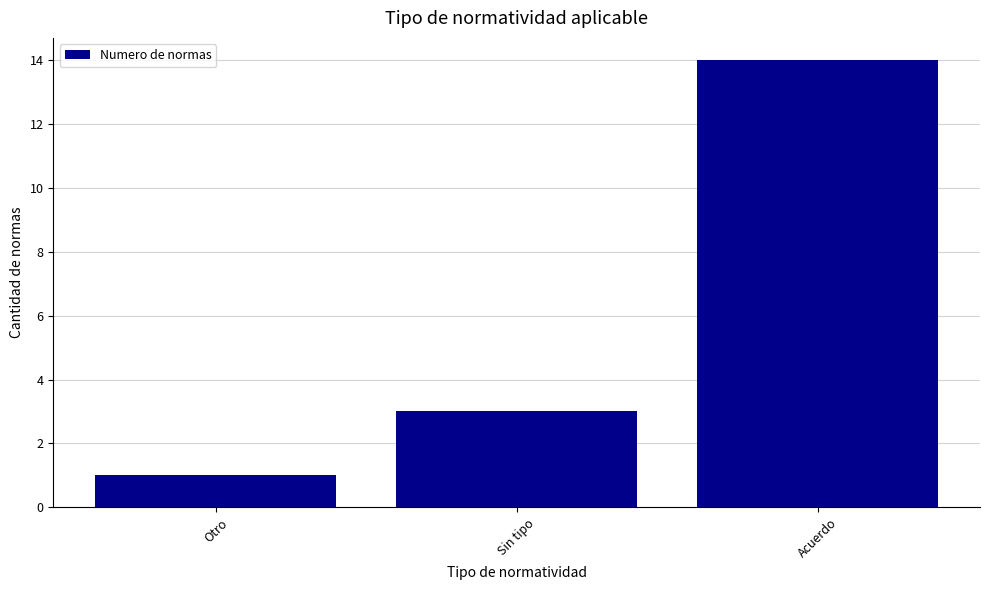

True or false: the data shows 14 at Acuerdo.

True